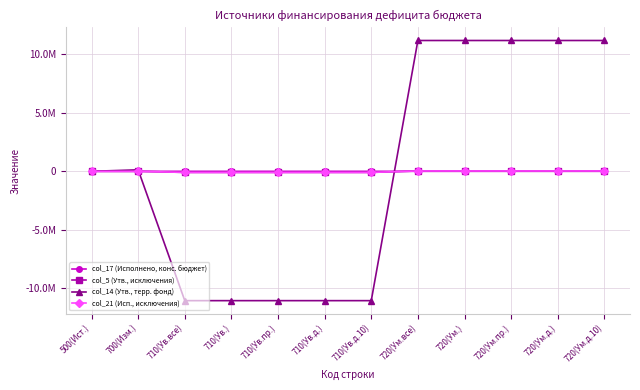

Between which two adjacent categories do col_21 (Исп., исключения) and col_5 (Утв., исключения) first intersect?

710(Ув.д.10) and 720(Ум.все)